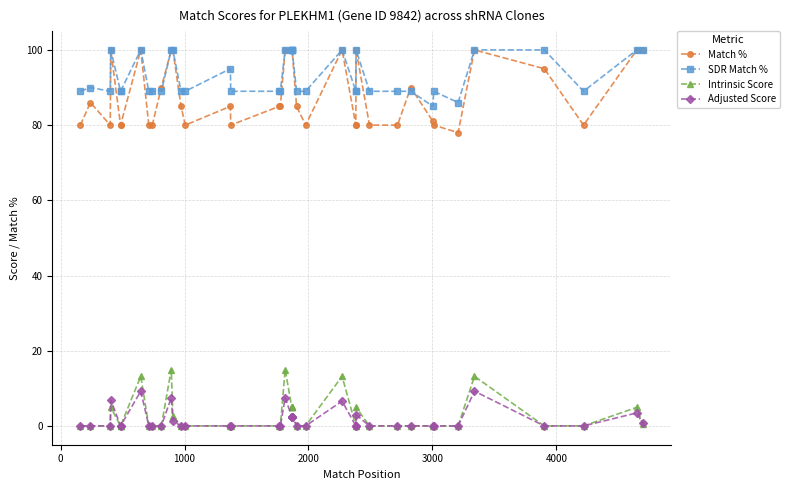

Reading left to right, what are all the values shown in this chart?

Match %: 80.0	86.0	80.0	100.0	80.0	80.0	100.0	80.0	80.0	90.0	100.0	100.0	85.0	80.0	85.0	80.0	85.0	85.0	100.0	100.0	100.0	100.0	100.0	85.0	80.0	100.0	80.0	80.0	100.0	80.0	80.0	90.0	81.0	80.0	78.0	100.0	95.0	80.0	100.0	100.0
SDR Match %: 89.0	90.0	89.0	100.0	89.0	89.0	100.0	89.0	89.0	89.0	100.0	100.0	89.0	89.0	95.0	89.0	89.0	89.0	100.0	100.0	100.0	100.0	100.0	89.0	89.0	100.0	89.0	89.0	100.0	89.0	89.0	89.0	85.0	89.0	86.0	100.0	100.0	89.0	100.0	100.0
Intrinsic Score: 0.0	0.0	0.0	5.0	0.0	0.0	13.2	0.0	0.0	0.0	15.0	2.6	0.0	0.0	0.0	0.0	0.0	0.0	15.0	5.0	5.0	5.0	5.0	0.0	0.0	13.2	0.0	0.0	5.0	0.0	0.0	0.0	0.0	0.0	0.0	13.2	0.0	0.0	5.0	0.5
Adjusted Score: 0.0	0.0	0.0	6.9	0.0	0.0	9.2	0.0	0.0	0.0	7.5	1.3	0.0	0.0	0.0	0.0	0.0	0.0	7.5	2.5	2.5	2.5	2.5	0.0	0.0	6.6	0.0	0.0	3.0	0.0	0.0	0.0	0.0	0.0	0.0	9.2	0.0	0.0	3.5	0.7